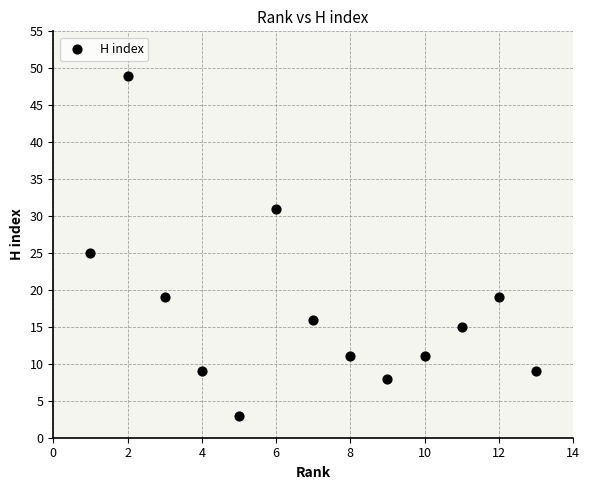

What is the range of X values (max minus min)?

12